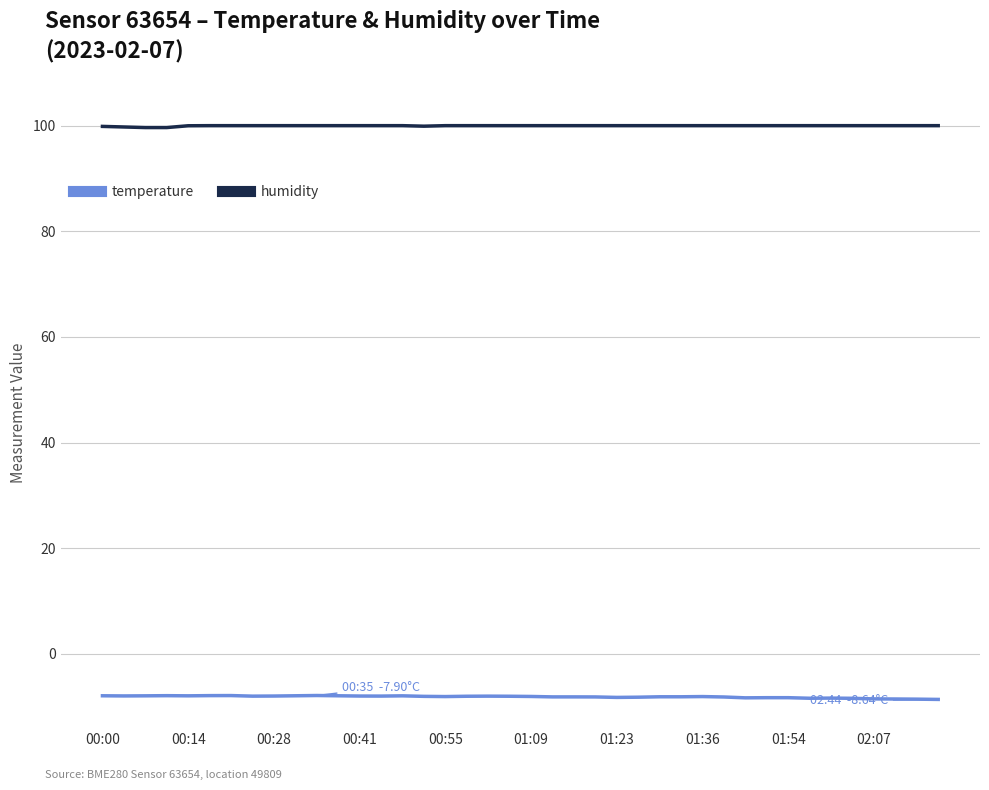

True or false: humidity and temperature intersect in this chart.

False